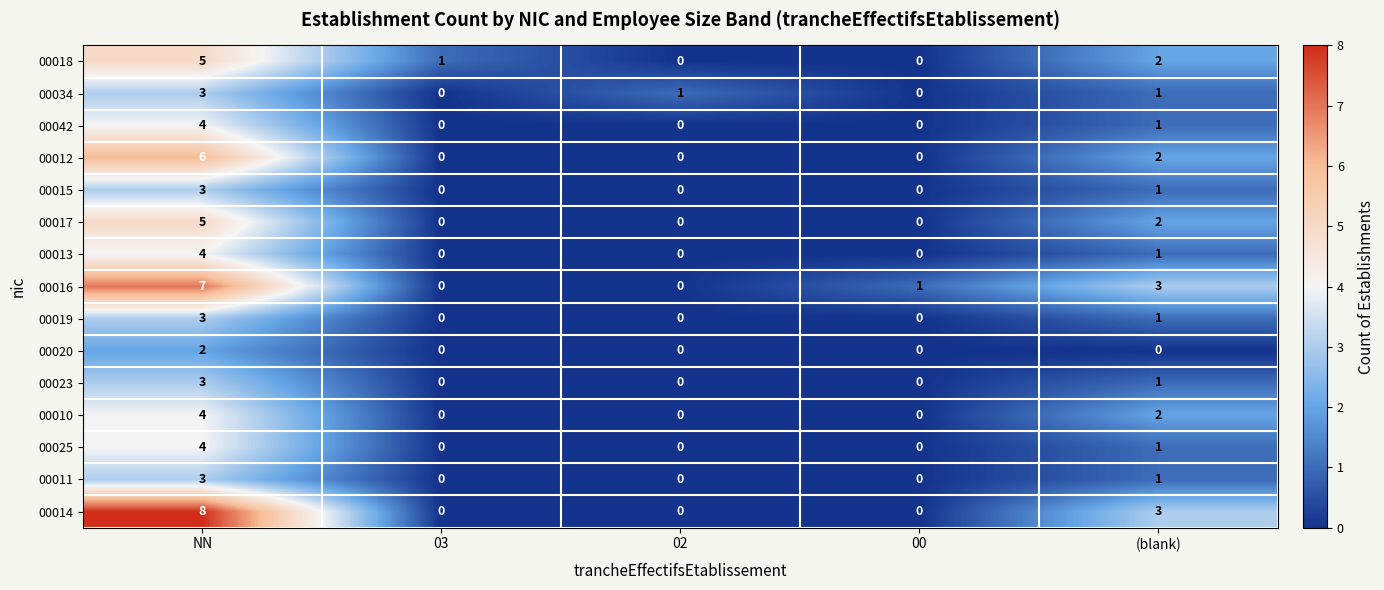

Count the 00019 values in the range 0 to 1.

4